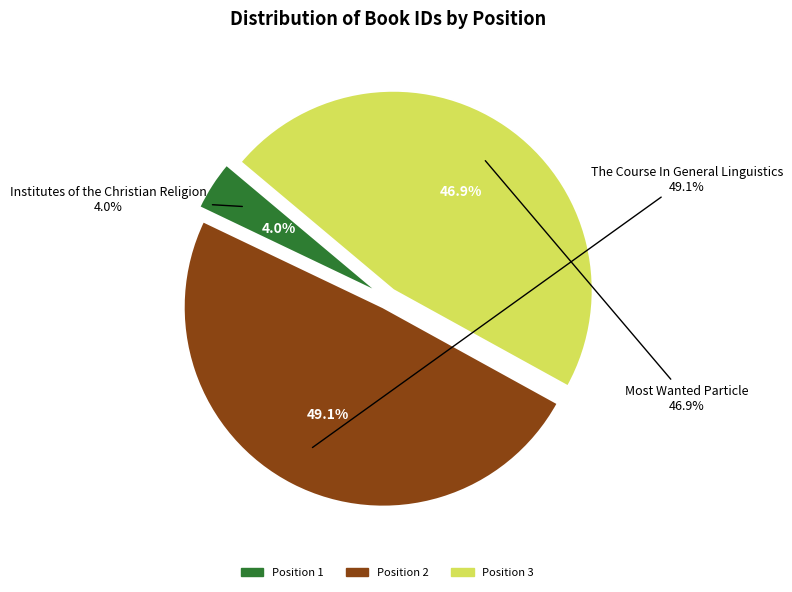

Is the sum of The Course In General Linguistics
(Saussure, 1916) and Most Wanted Particle
(Butterworth, 2015) greater than half?

Yes